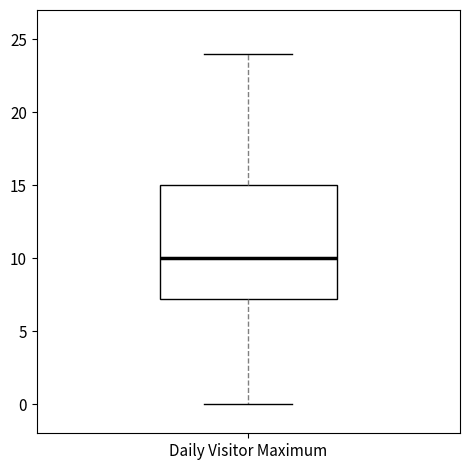

Read this box plot against the y-axis: the position of the median line, the range covered by the box, and the ends of both whiskers. The values are not printed on the chart, so give them approximately, as read against the axis.

median 10, box 7 to 15, whiskers 0 to 24